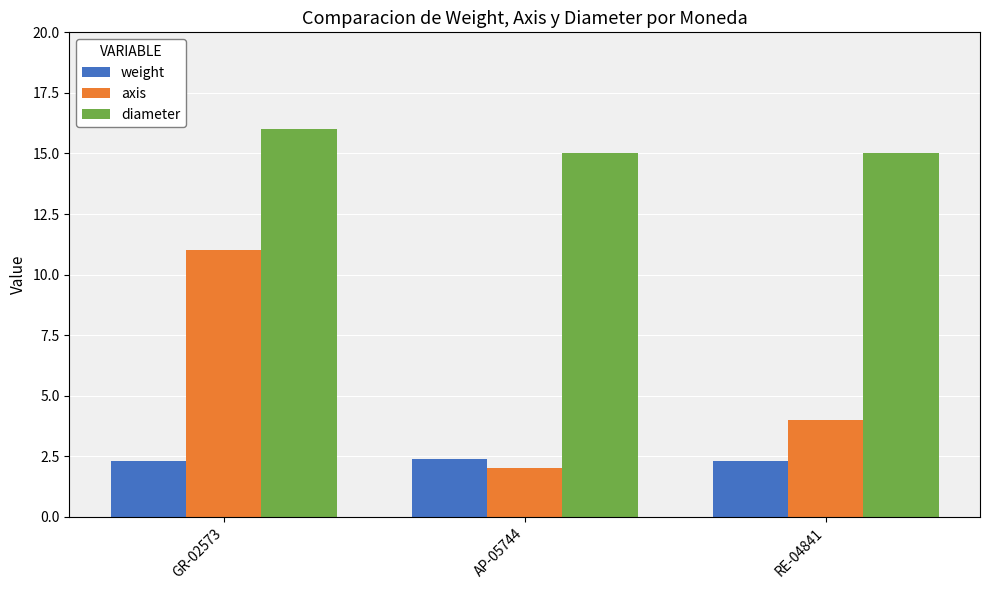

What is the sum of the axis values at GR-02573 and AP-05744?

13.0